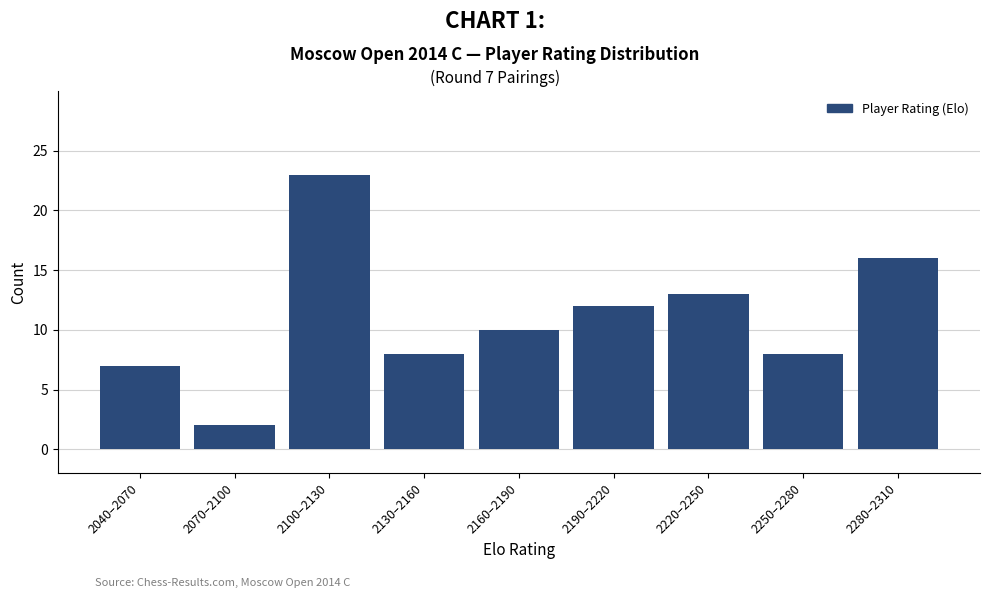

Reading left to right, what are all the values shown in this chart?

7	2	23	8	10	12	13	8	16